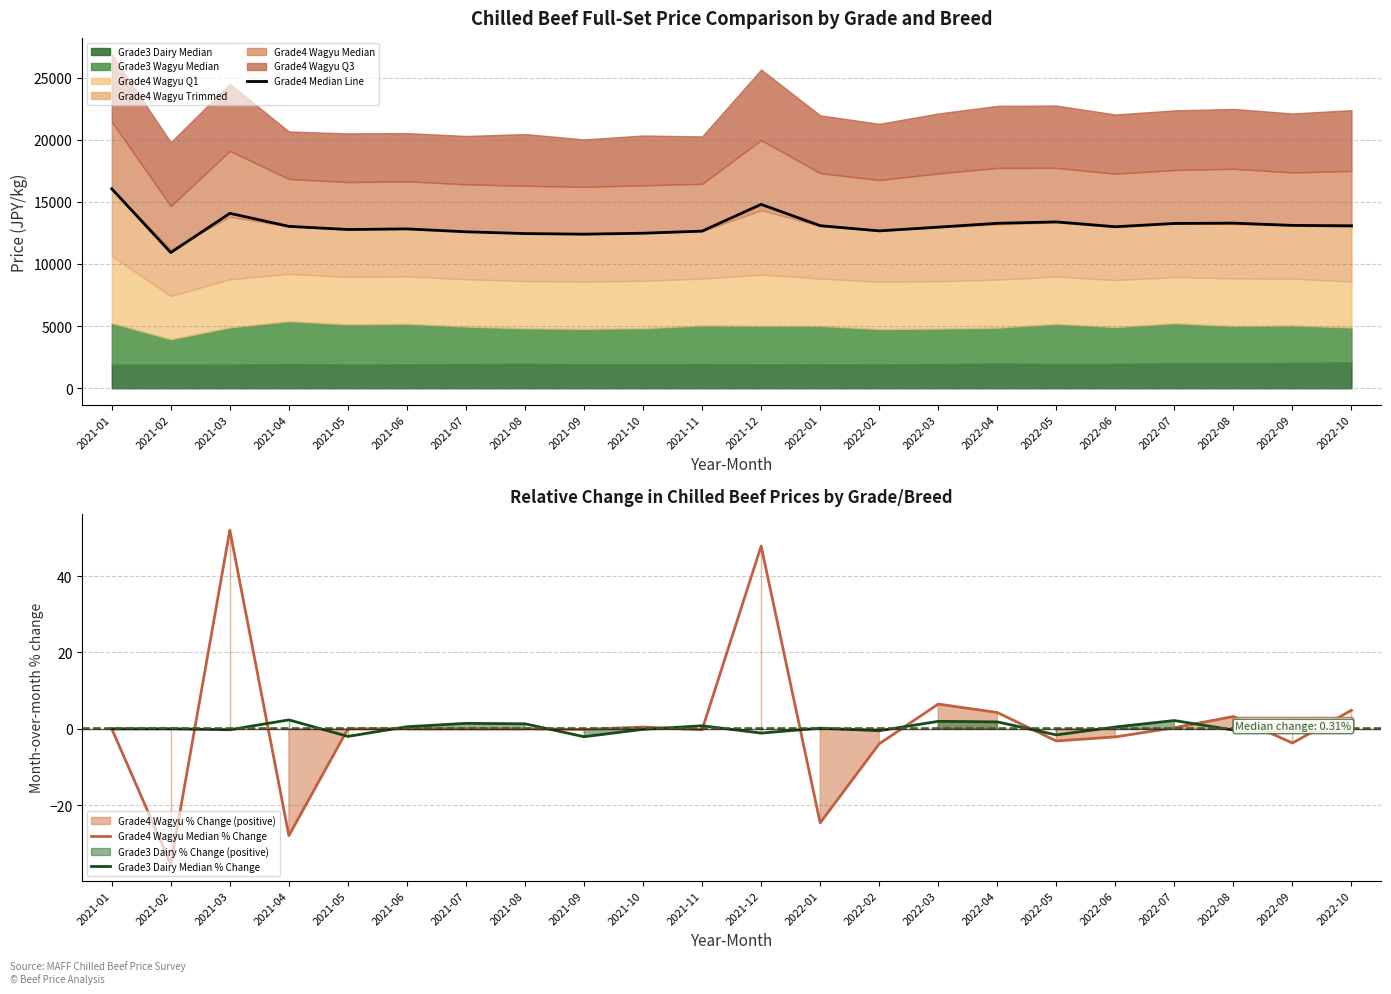

How many values in Grade4 Wagyu Median % Change are below zero?

10